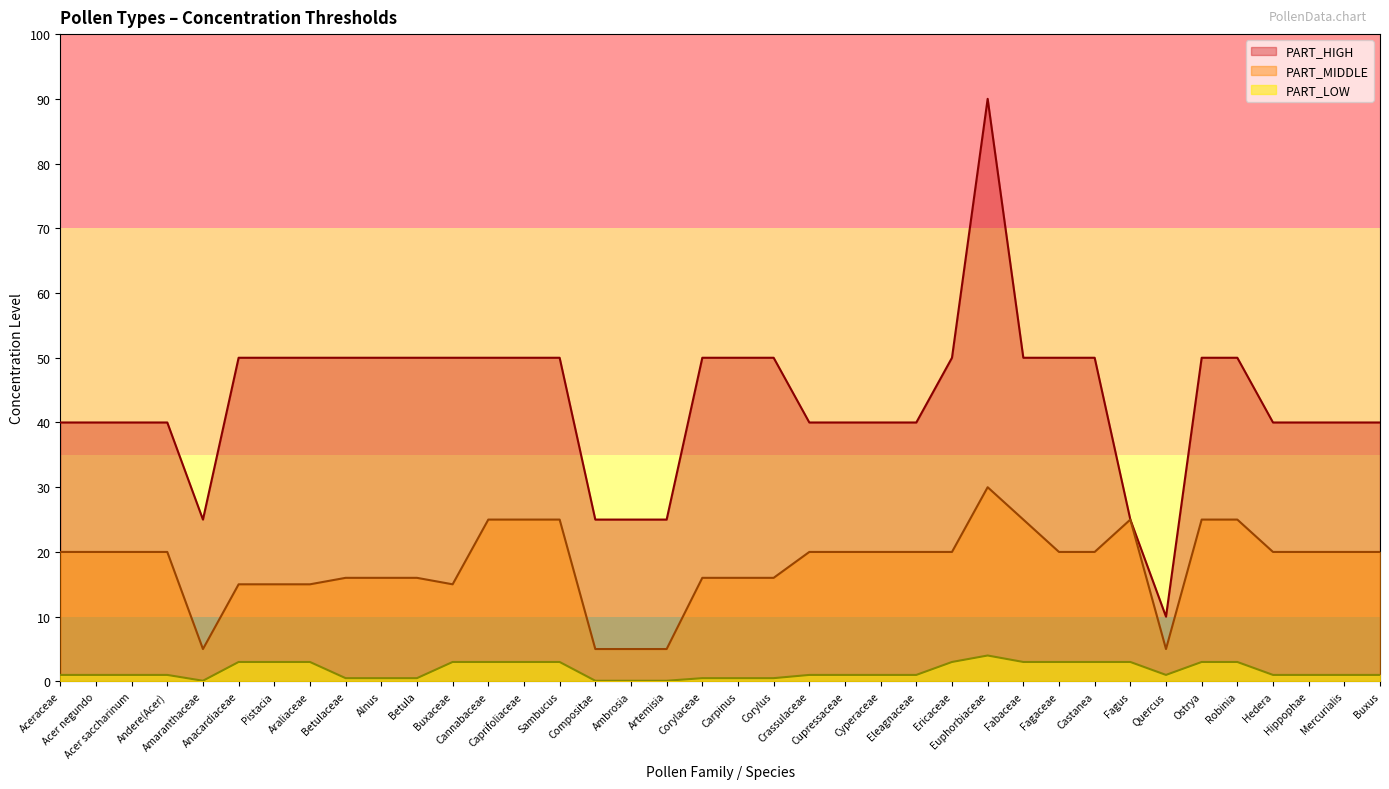

Which category has the highest value in the PART_HIGH series?

Euphorbiaceae